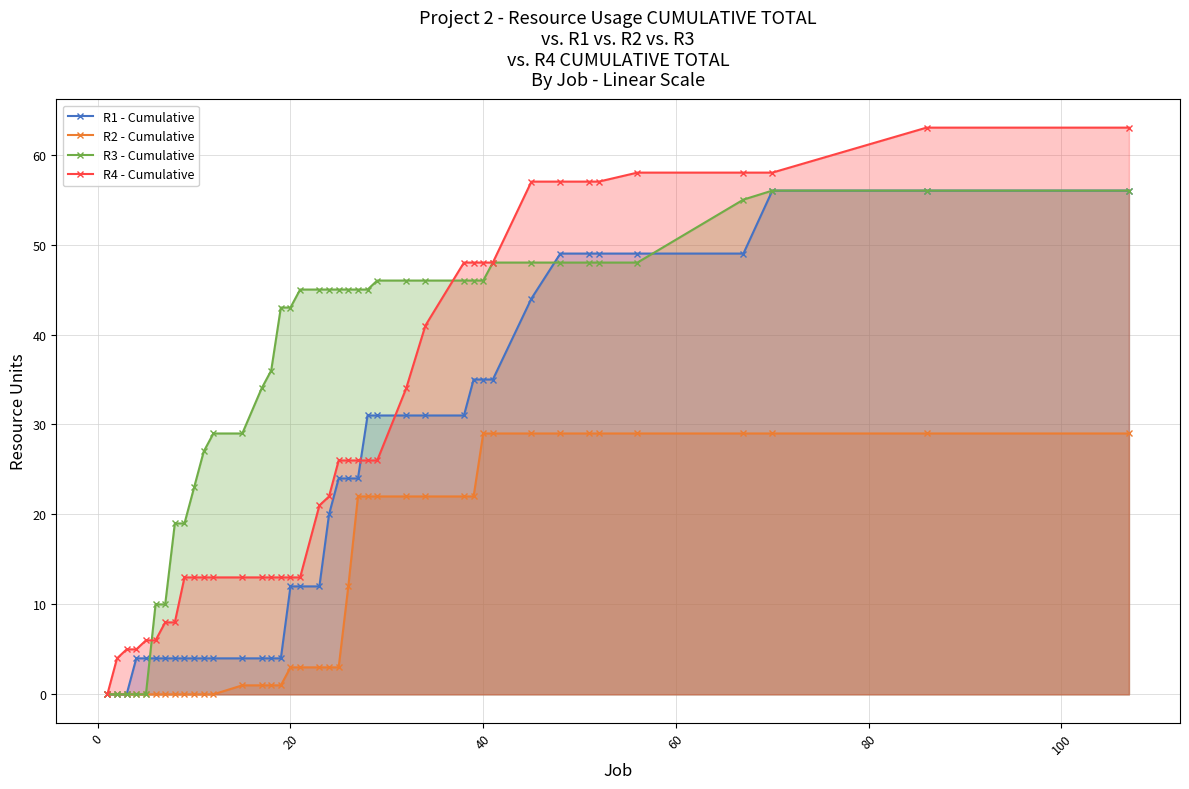

The R3 - Cumulative series shows -25 at 40. True or false?

False